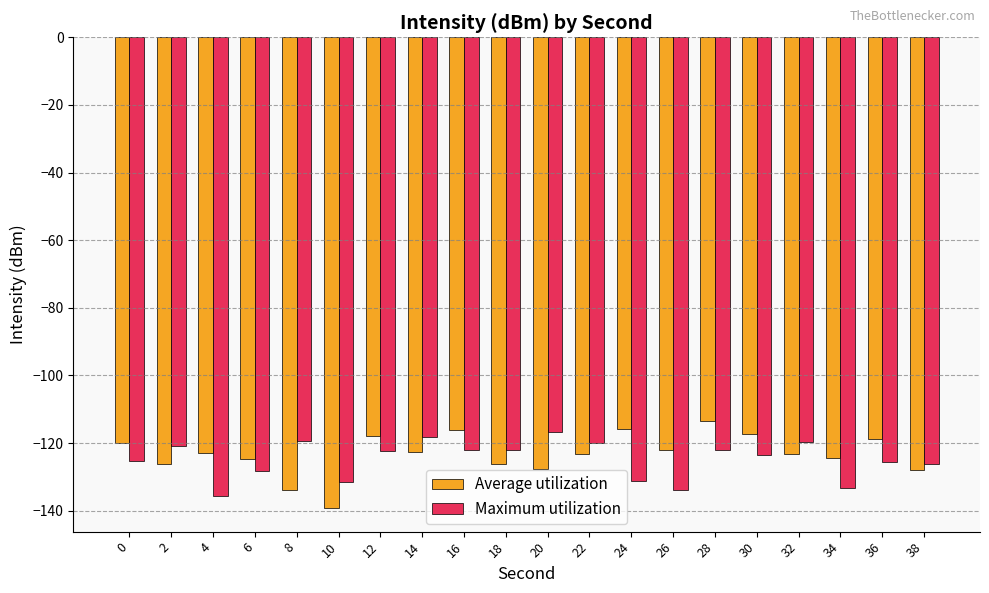

Is the value of Maximum utilization at 24 greater than the value of Average utilization at 18?

No